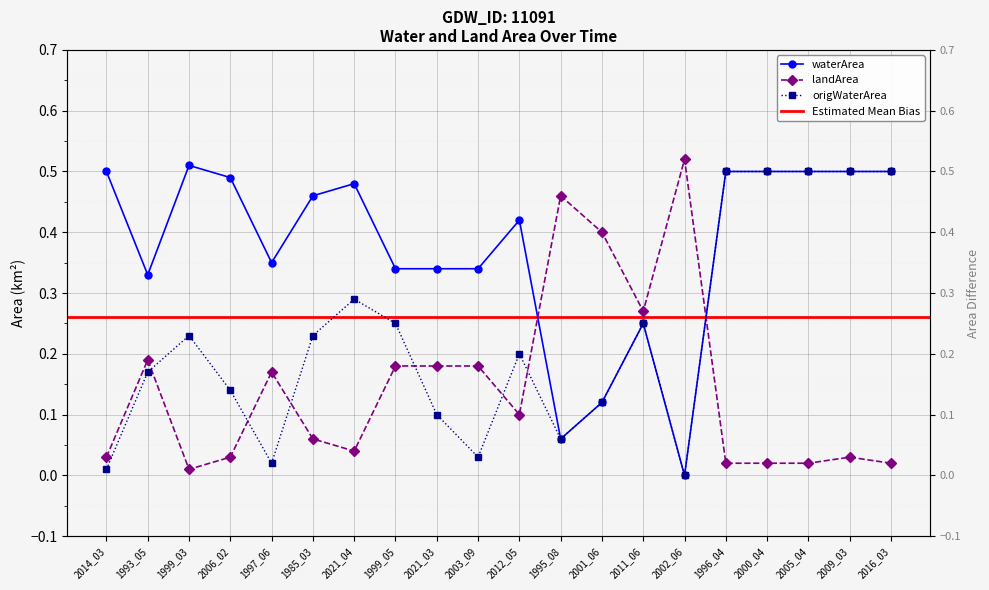

What is the sum of the origWaterArea values at 1993_05 and 1996_04?

0.7